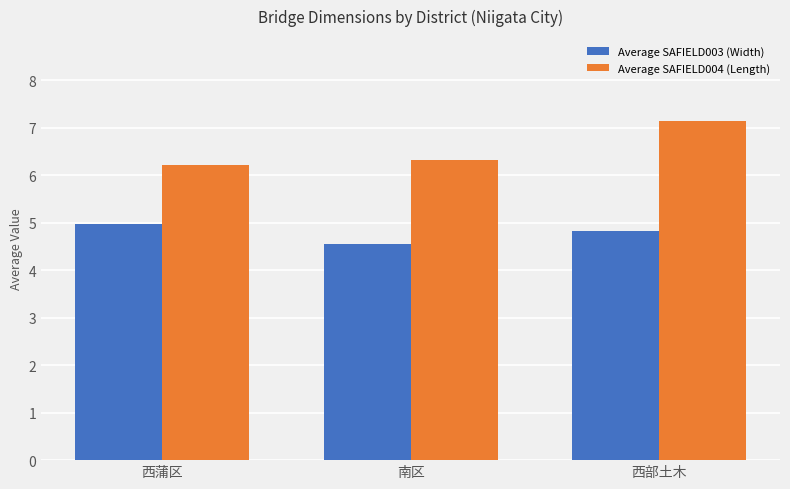

What is the maximum value shown in the chart?

7.1